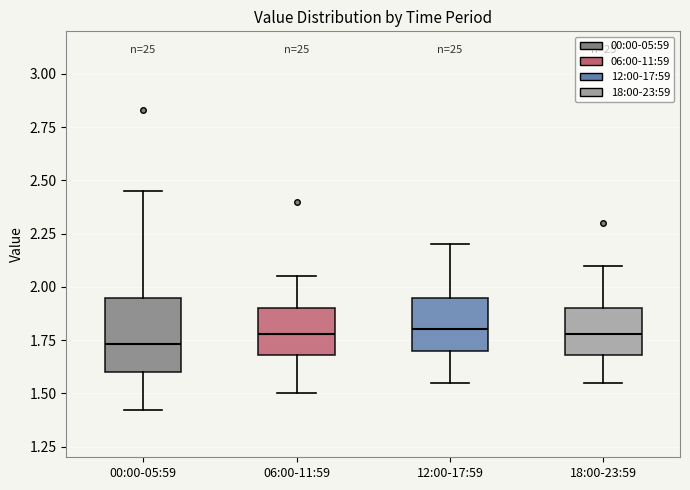

Where does the median line of the box for 12:00-17:59 sit on the y-axis? The values are not printed on the chart, so give them approximately, as read against the axis.

1.80